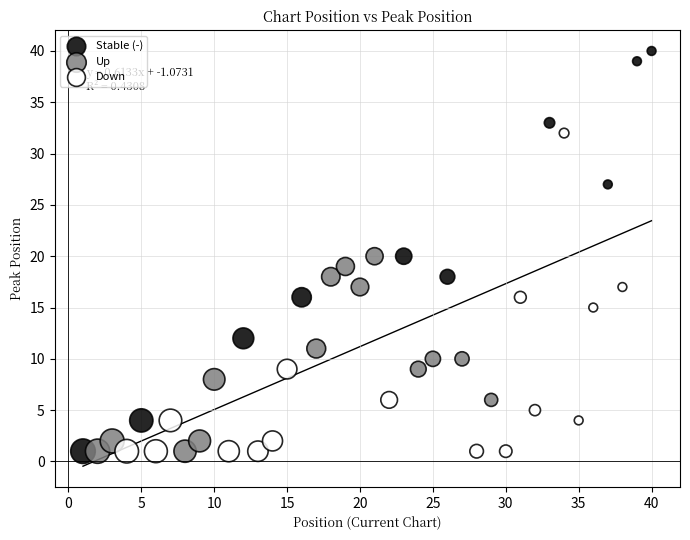

Which series reaches the maximum Y coordinate?

Stable (-)